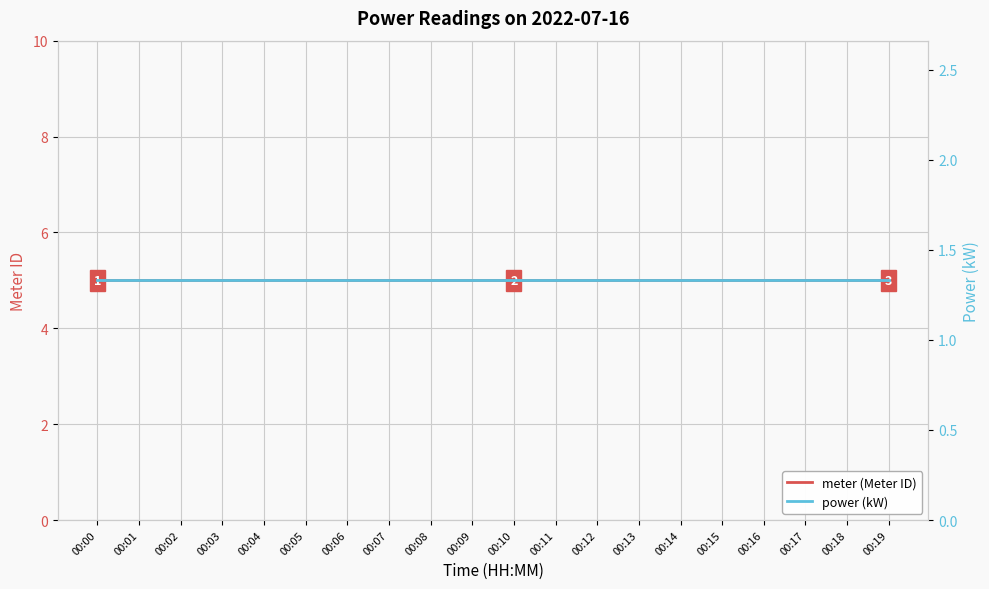

What is the lowest value of the meter (Meter ID) series?

5.0